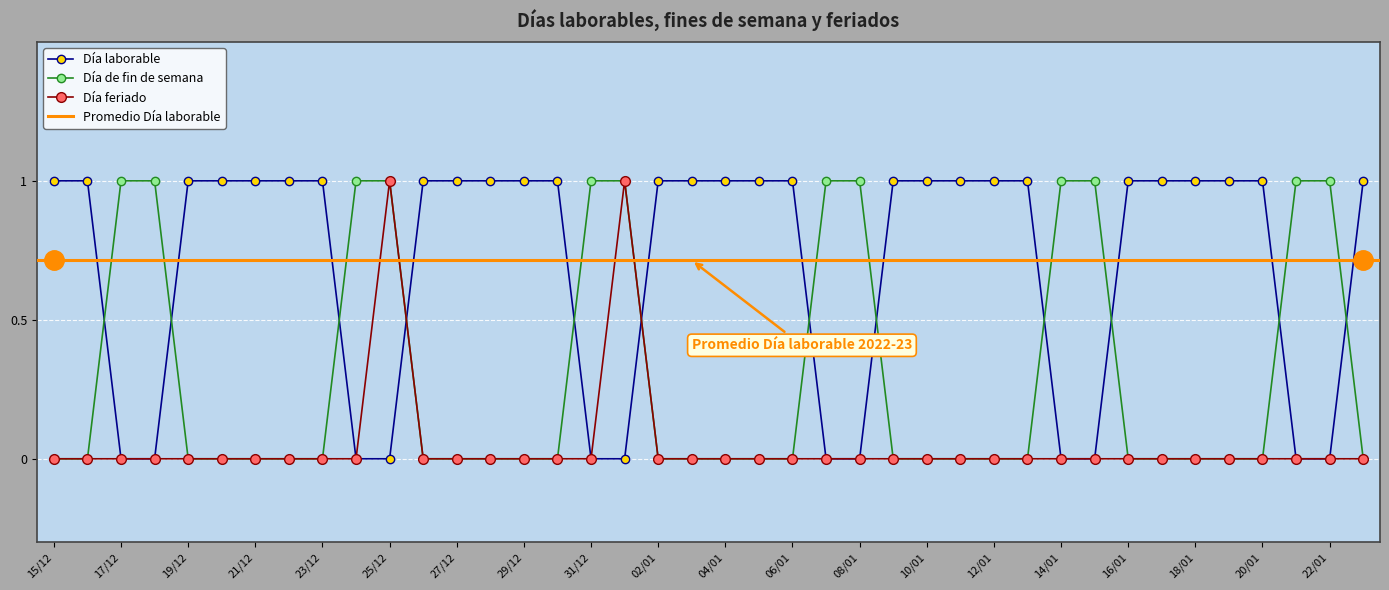

Is it true that Día laborable equals 0 at 14/01?

True